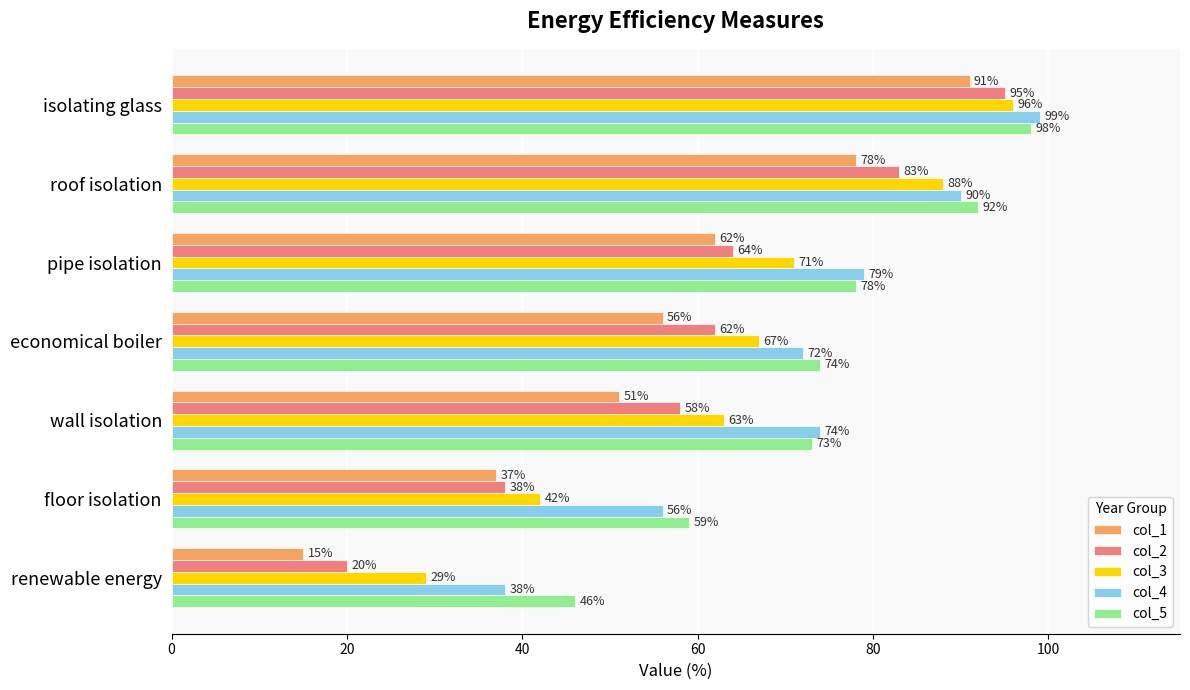

True or false: col_3 has a value of 55 at isolating glass.

False